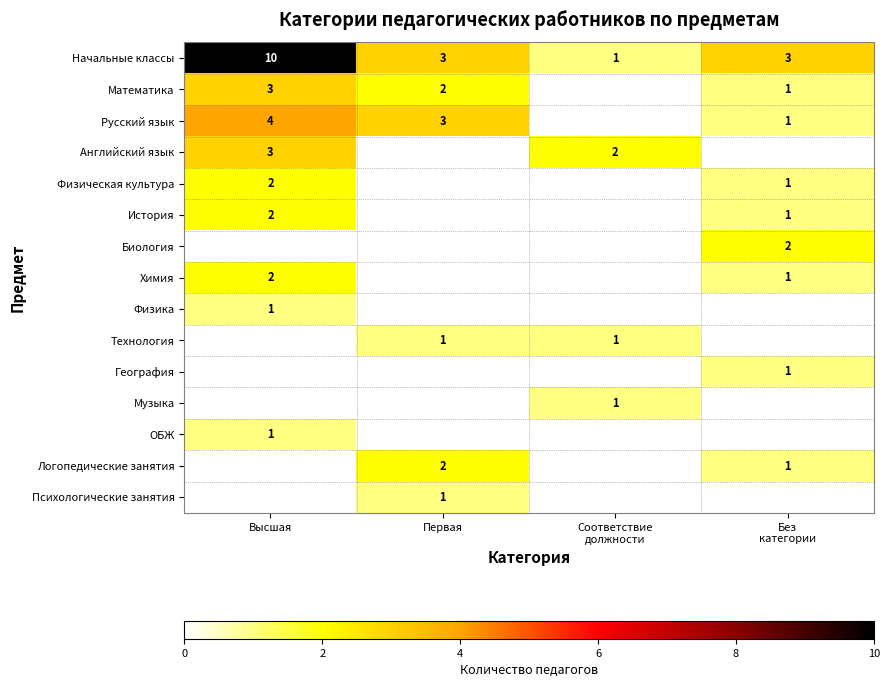

What is the spread (max minus min) of values at Соответствие
должности?

1.0